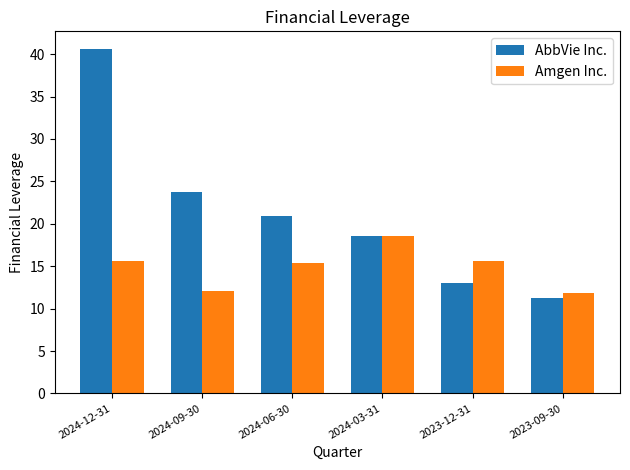

How many bars are there in total?

12